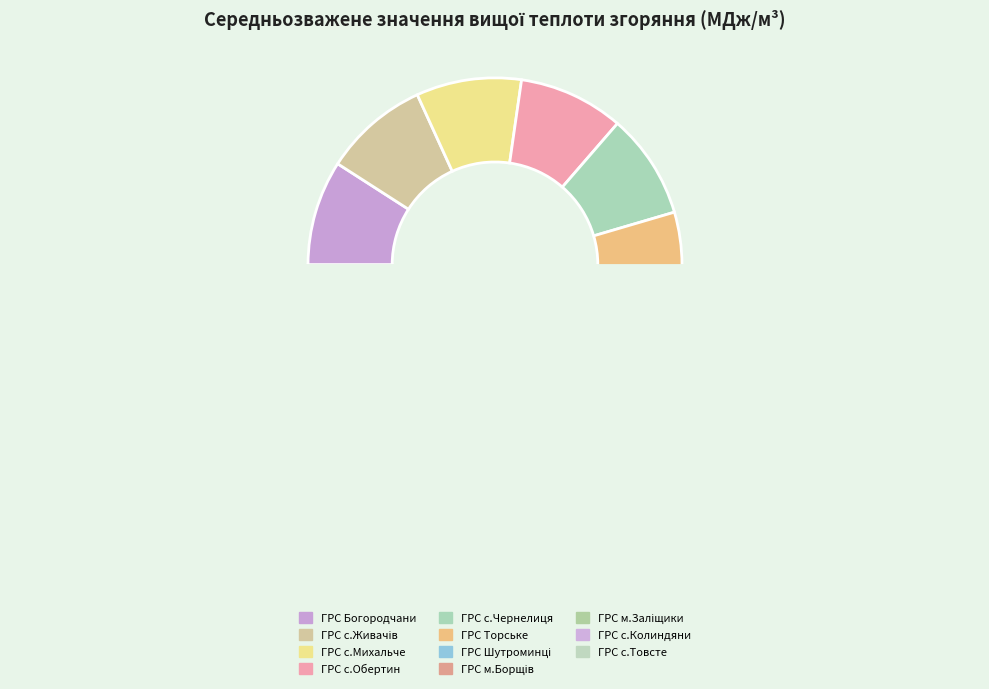

To the nearest percent, what is the combined percentage of ГРС с.Михальче and ГРС с.Колиндяни?

18%